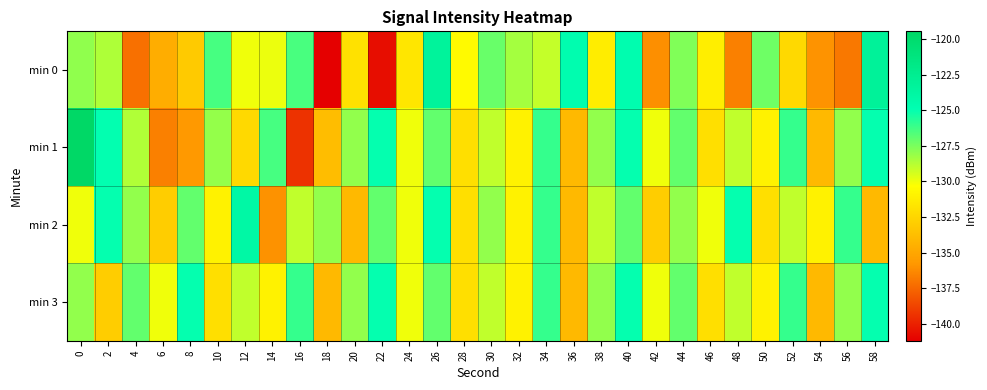

At which category is the sum across all series the highest?

40